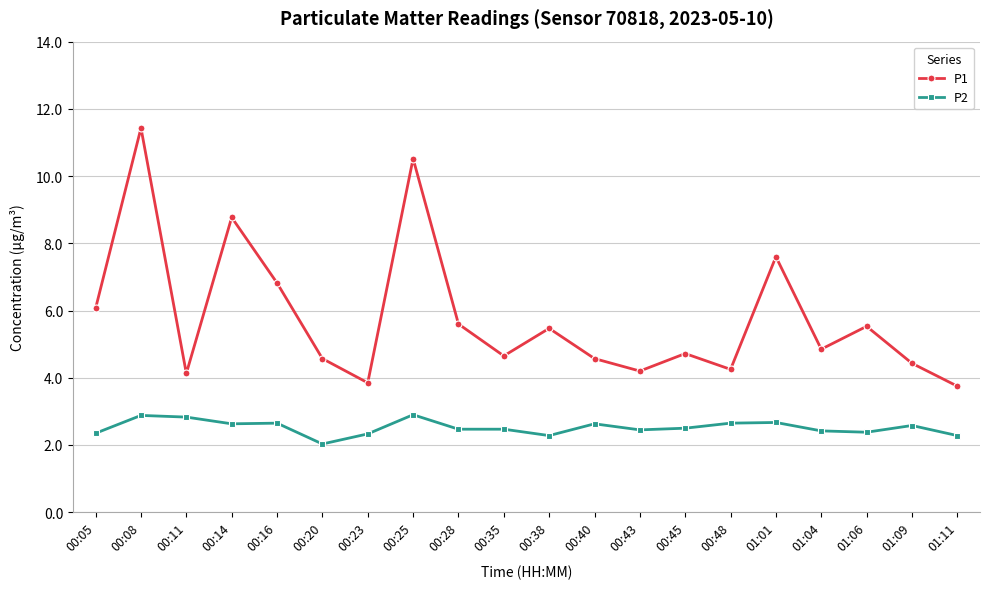

Which series changed the most between 00:14 and 00:23?

P1